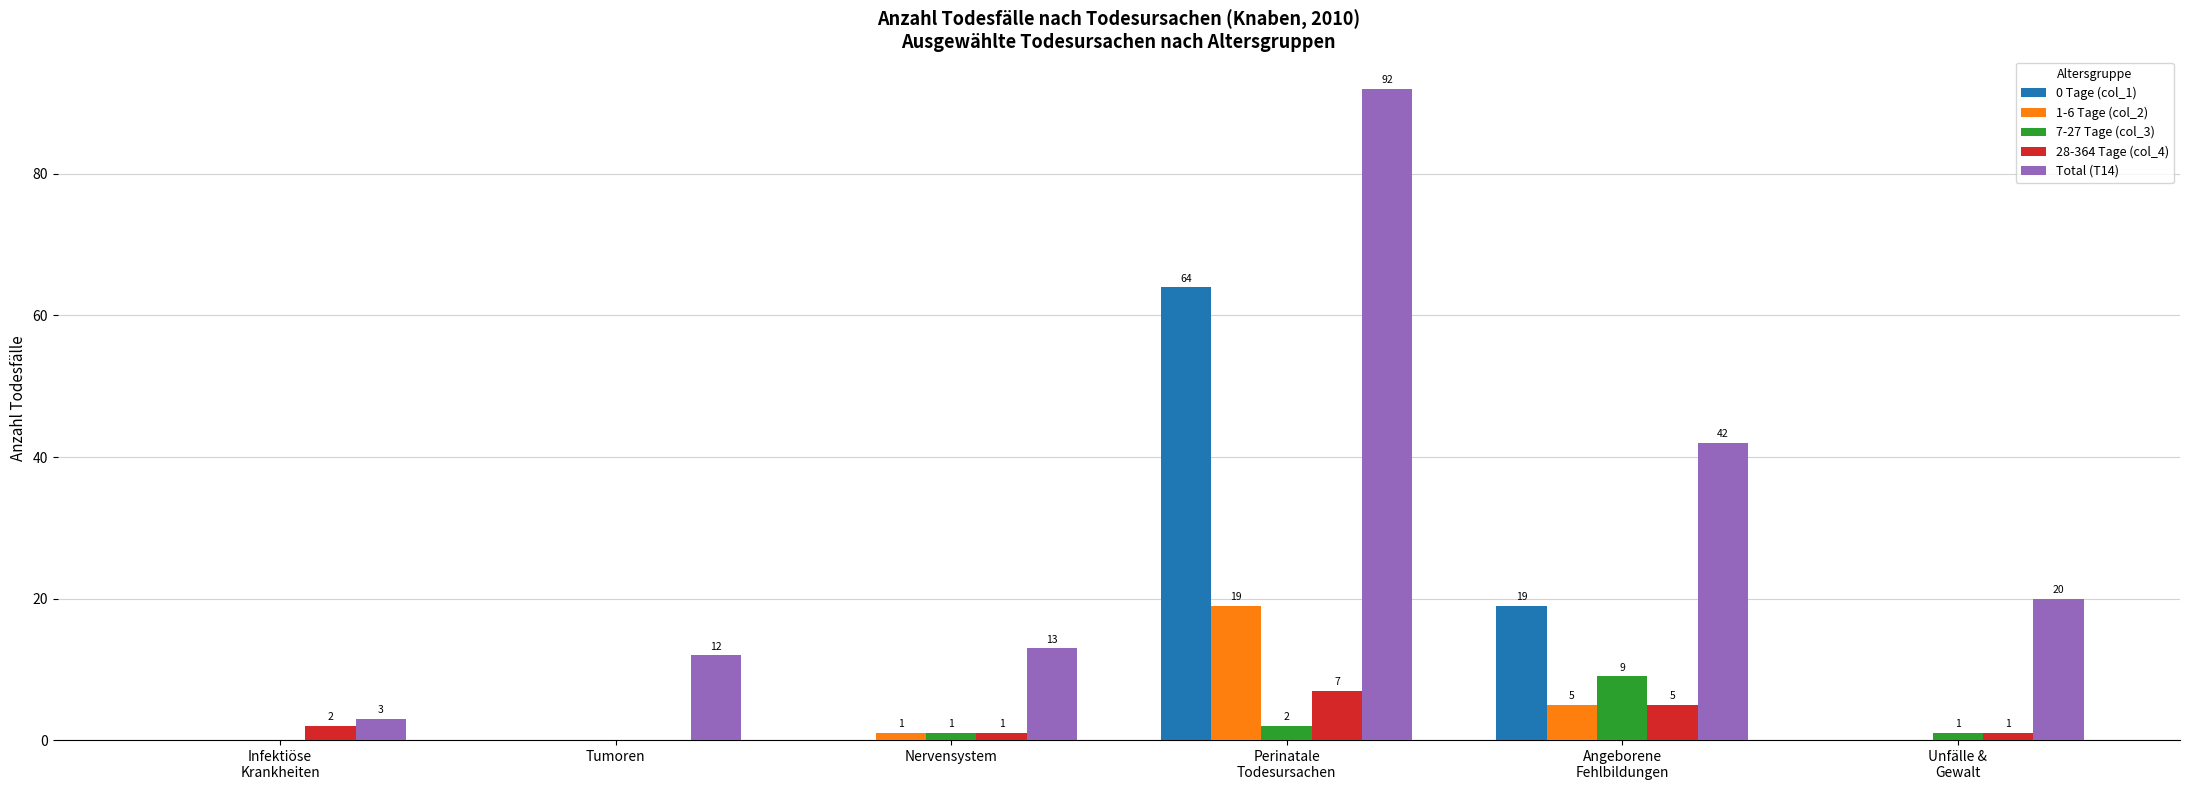

What is the approximate value of 28-364 Tage (col_4) at Infektiöse
Krankheiten?

2